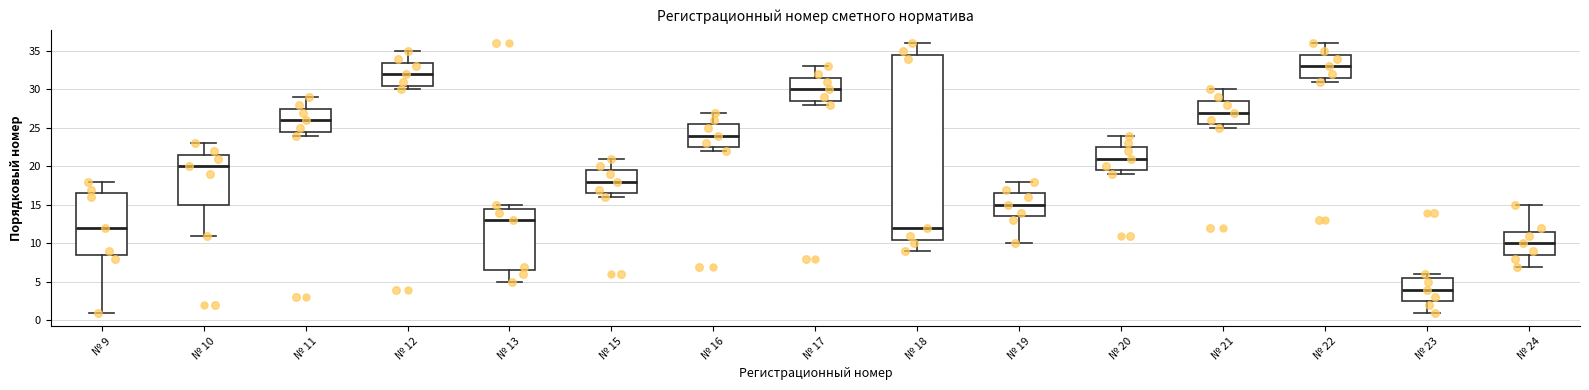

Which box has the highest median line?

№ 22